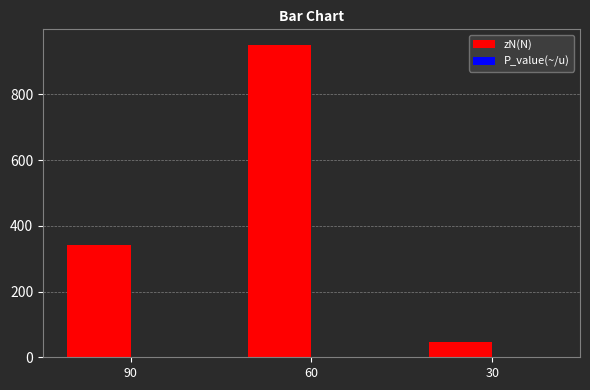

Where is zN(N) nearest to the value 497?

90